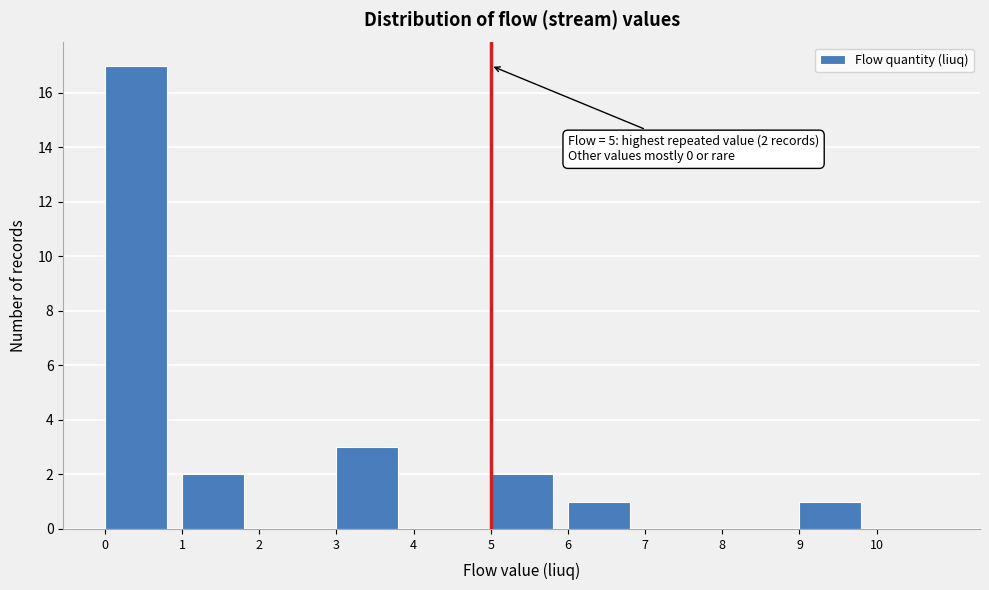

Over which range of the x-axis is the bar tallest?

0 to 1